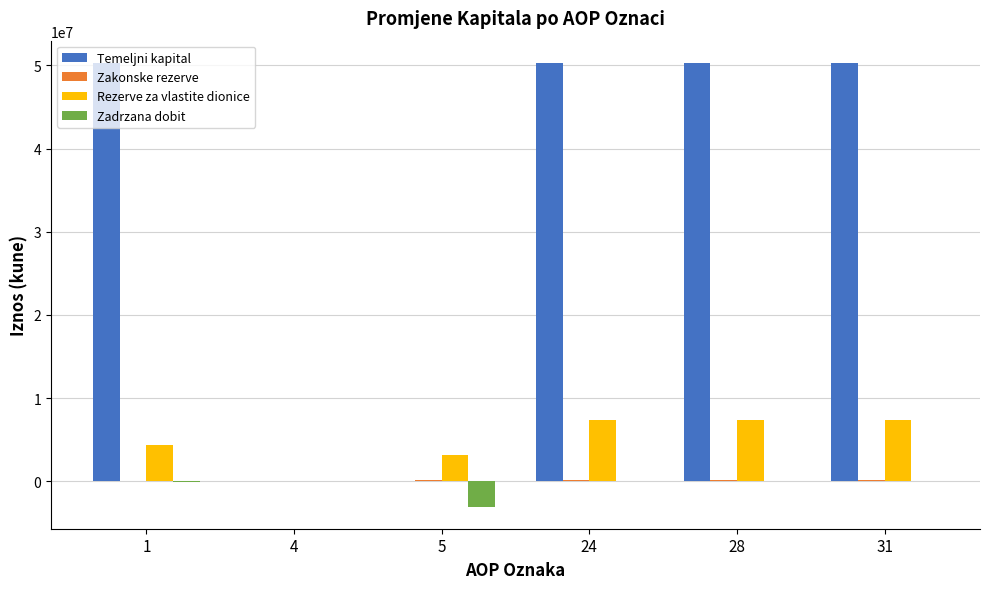

What is the difference between the Temeljni kapital values at 4 and 31?

50315800